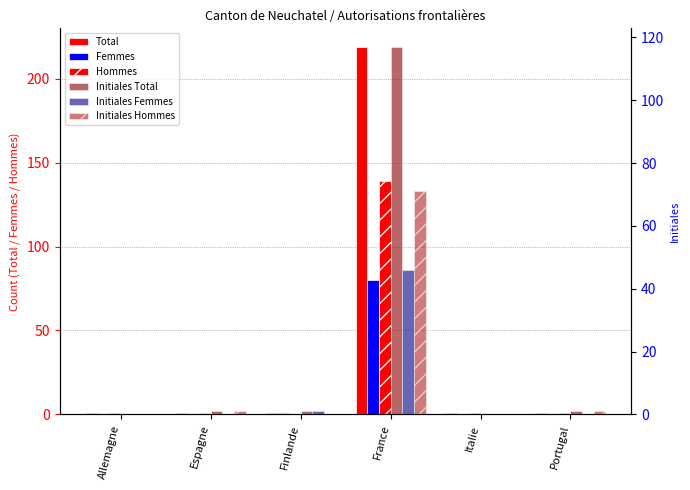

How many groups of bars are there?

6